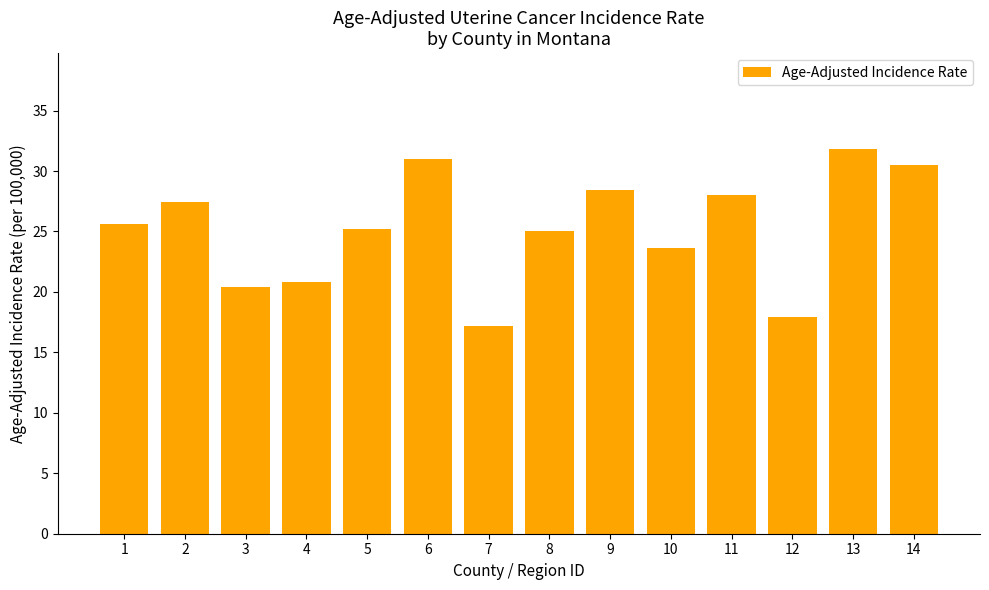

Is it true that the value at 8 is 17.2?

False